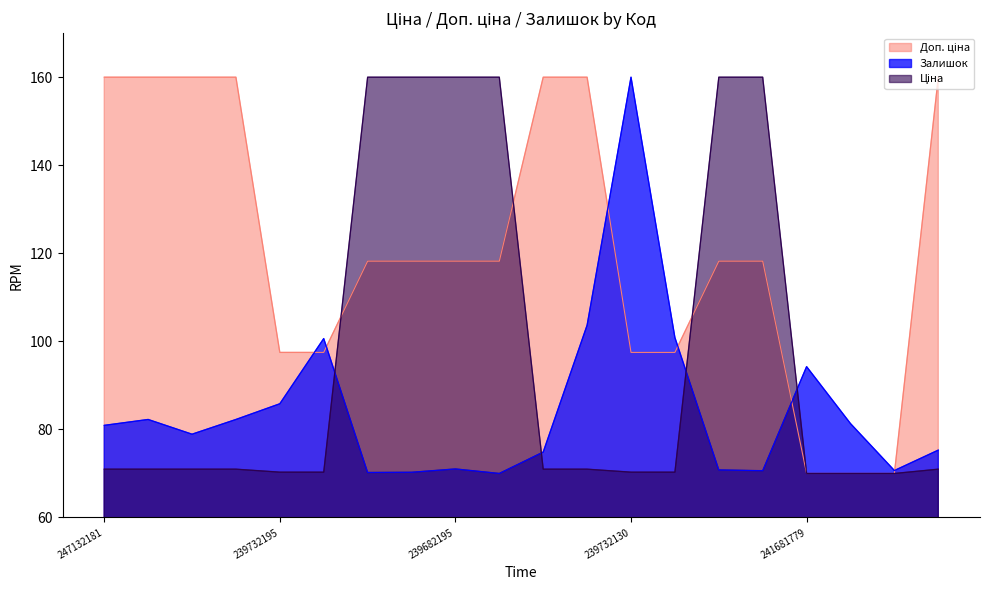

Where is Ціна nearest to the value 115?

247132181